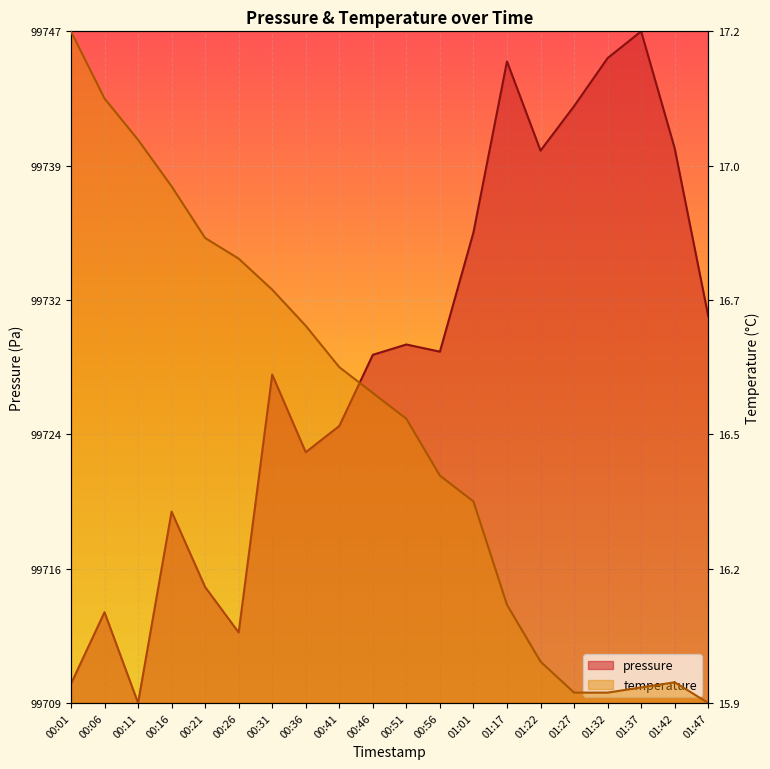

How many times do pressure and temperature cross each other?

1